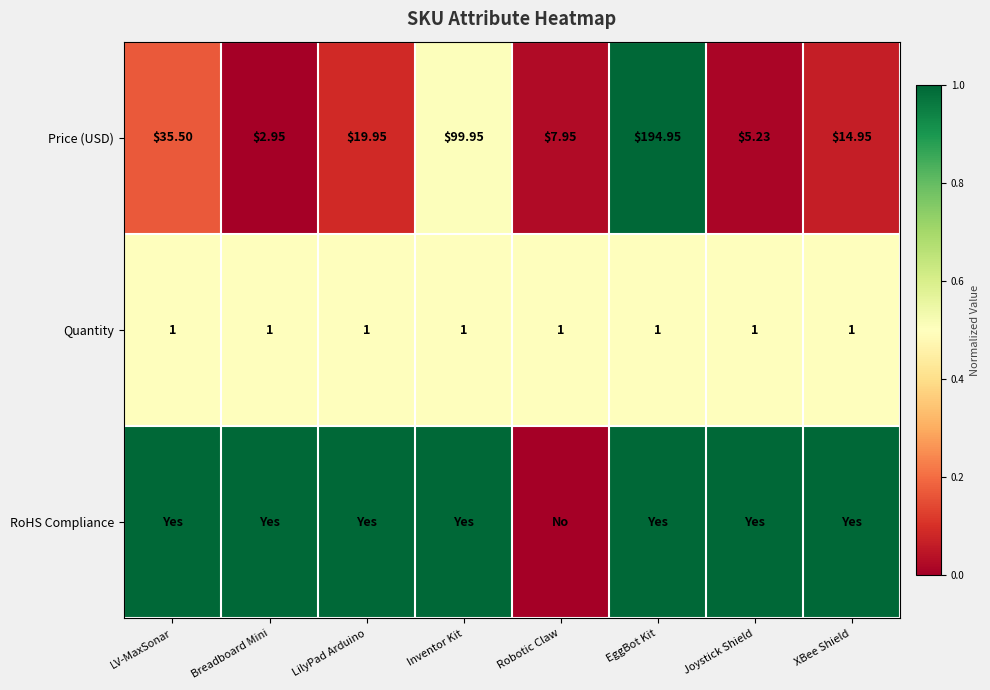

Is the value of Price (USD) at XBee Shield greater than the value of Quantity at EggBot Kit?

Yes